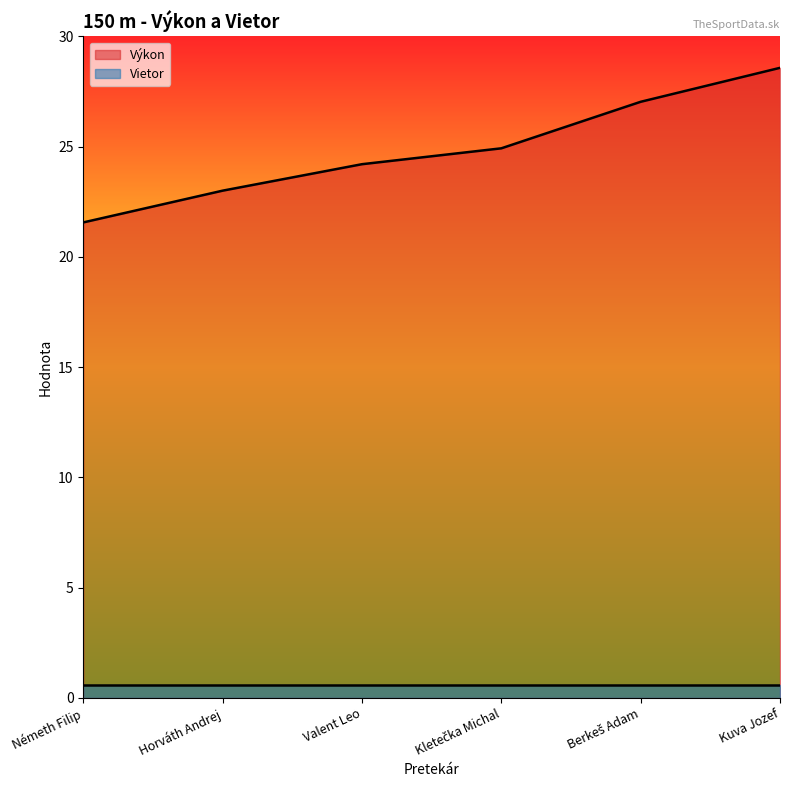

The chart shows a value of 14.7 at Valent Leo. True or false?

False